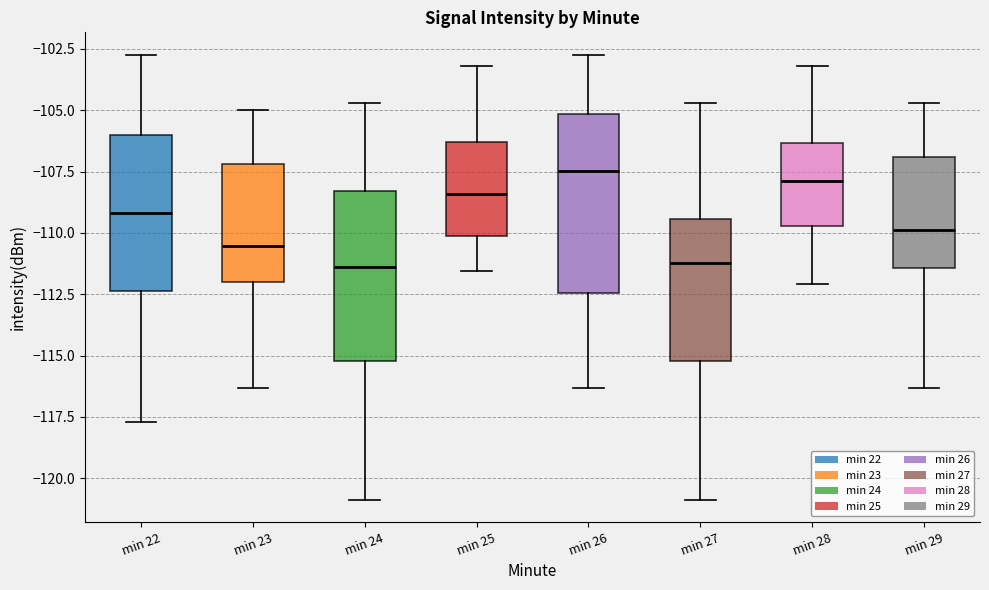

Reading left to right, read every box against the y-axis: the position of its median line, the range the box covers, and the ends of its whiskers. The values are not printed on the chart, so give them approximately, as read against the axis.

min 22: median -109.0, box -112.5 to -106.0, whiskers -117.5 to -102.5
min 23: median -110.5, box -112.0 to -107.0, whiskers -116.5 to -105.0
min 24: median -111.5, box -115.0 to -108.5, whiskers -121.0 to -104.5
min 25: median -108.5, box -110.0 to -106.5, whiskers -111.5 to -103.0
min 26: median -107.5, box -112.5 to -105.0, whiskers -116.5 to -102.5
min 27: median -111.0, box -115.0 to -109.5, whiskers -121.0 to -104.5
min 28: median -108.0, box -109.5 to -106.5, whiskers -112.0 to -103.0
min 29: median -110.0, box -111.5 to -107.0, whiskers -116.5 to -104.5